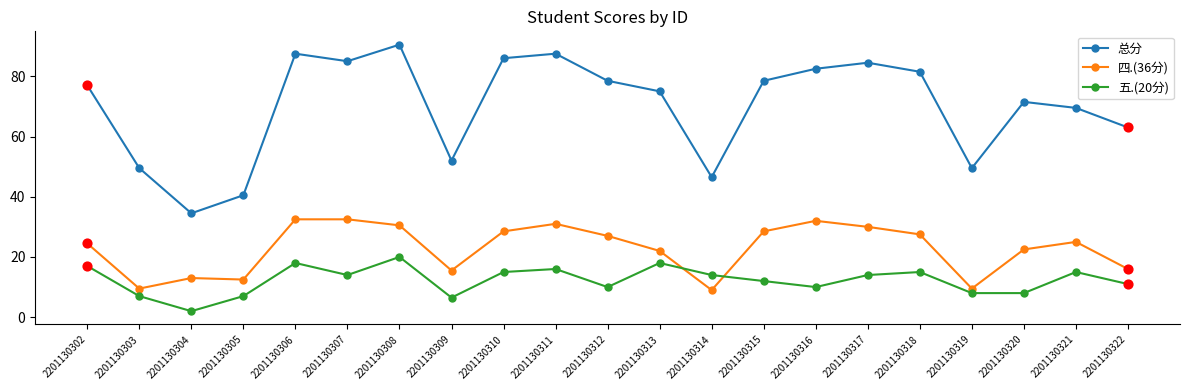

Which series has the widest spread of values?

总分